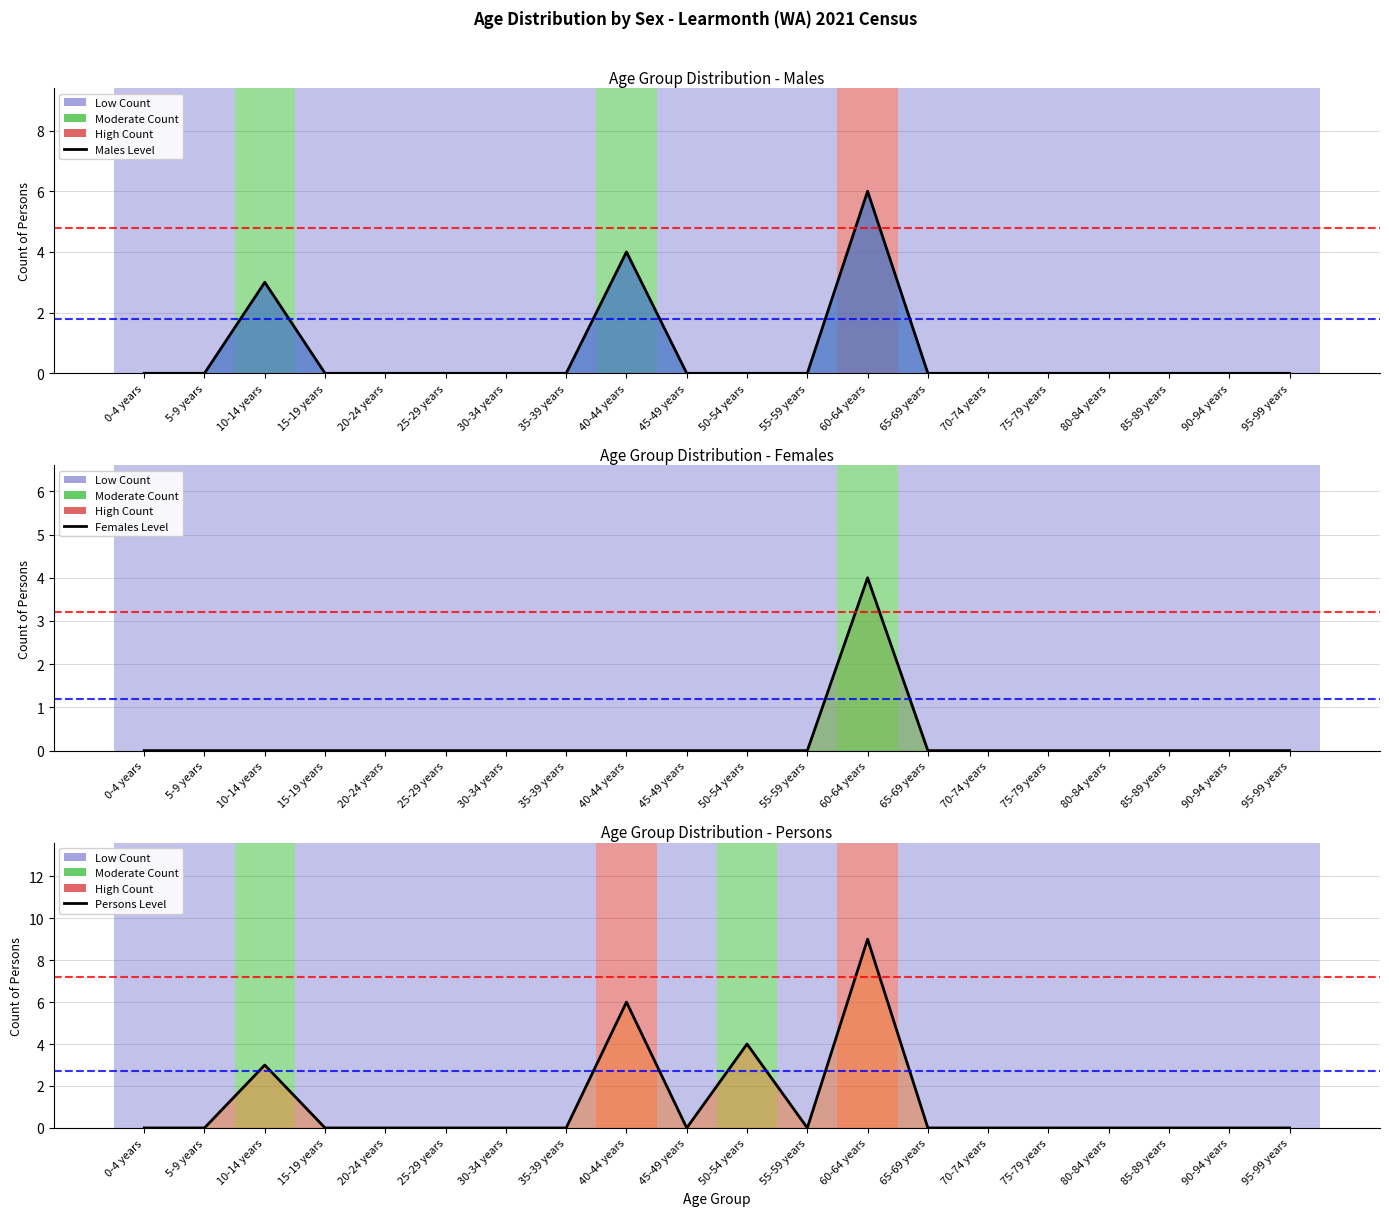

What are all the series names shown in the legend?

Males, Females, Persons